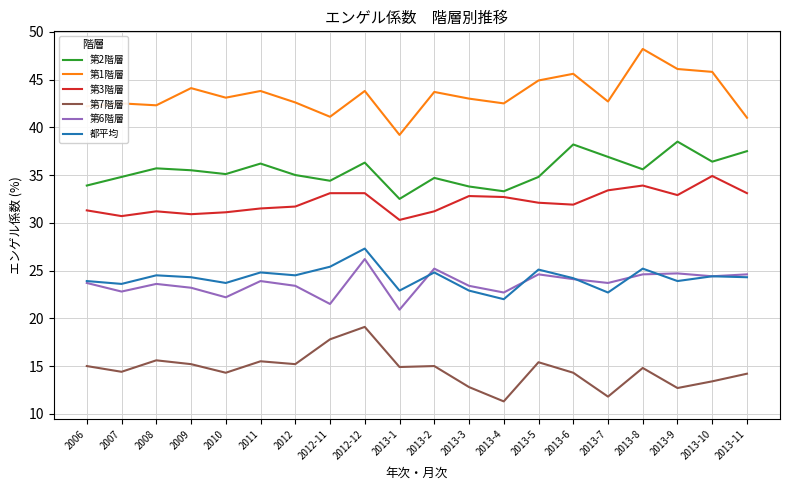

What is the approximate value of 第2階層 at 2013-9?

38.5